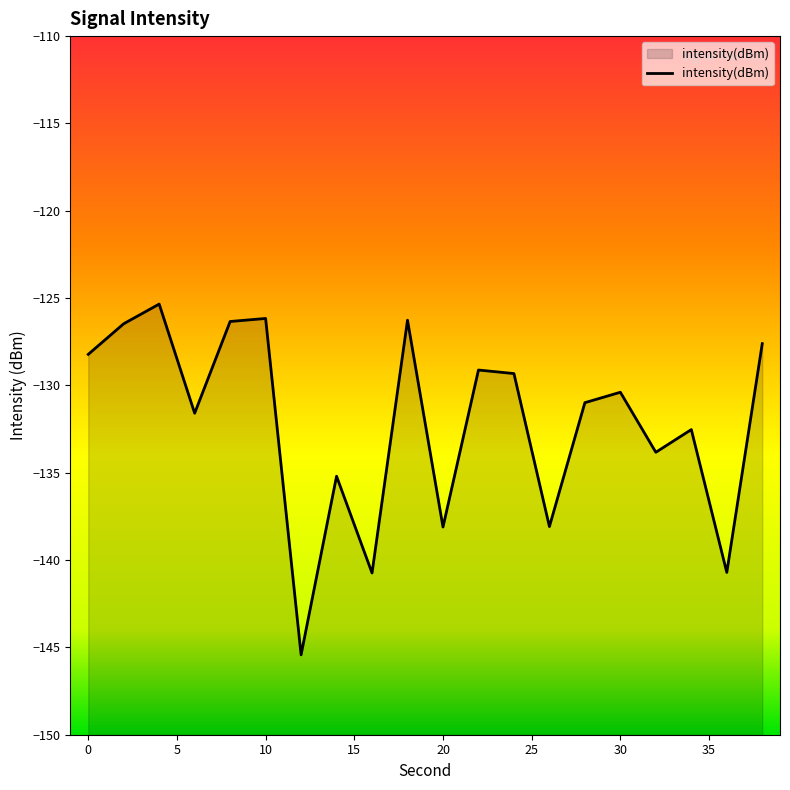

Which has a higher value, 16 or 2?

2